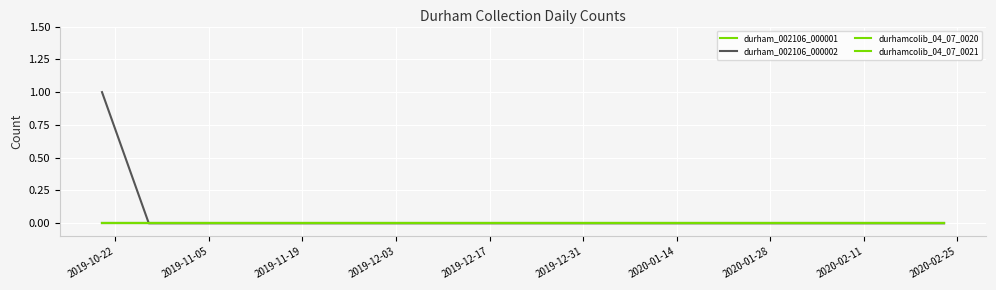

Is this an area chart (filled region under the line)?

No